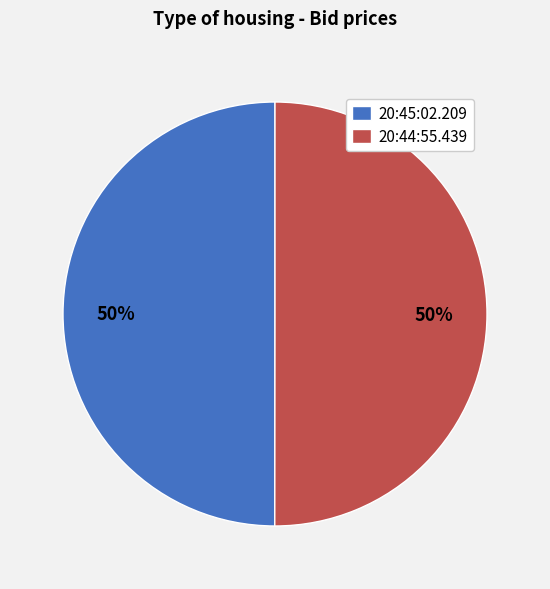

What percentage is the 20:45:02.209 slice, to the nearest percent?

50%